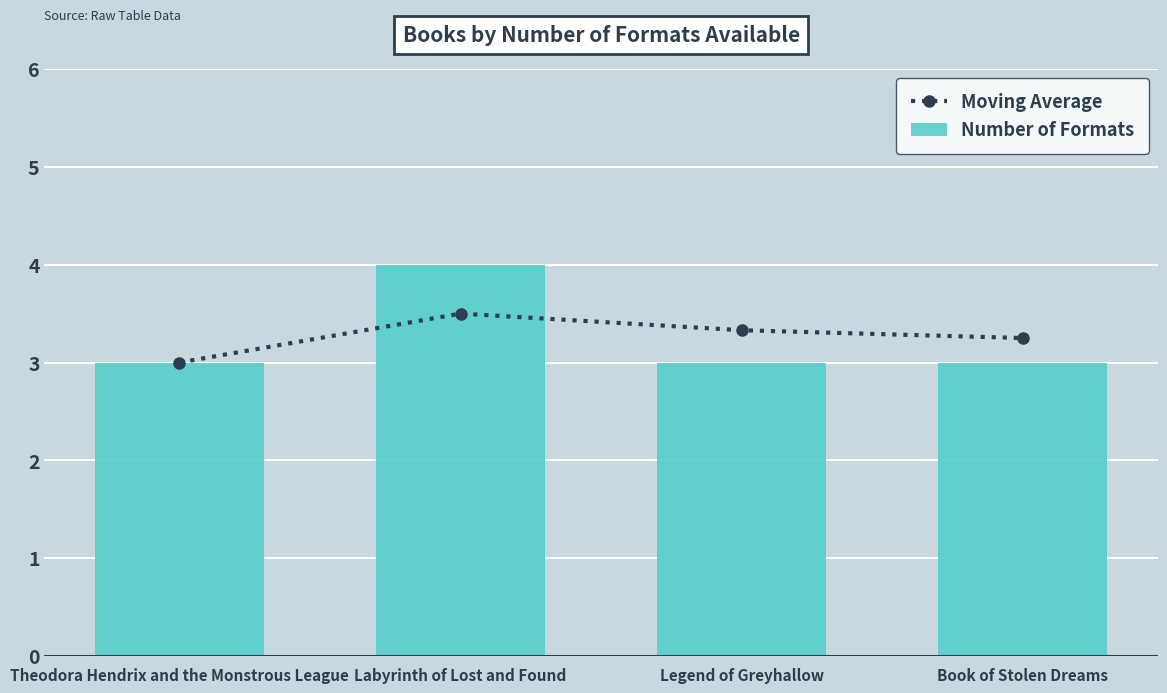

List the series in order of their overall mean, highest first.

Moving Average, Number of Formats